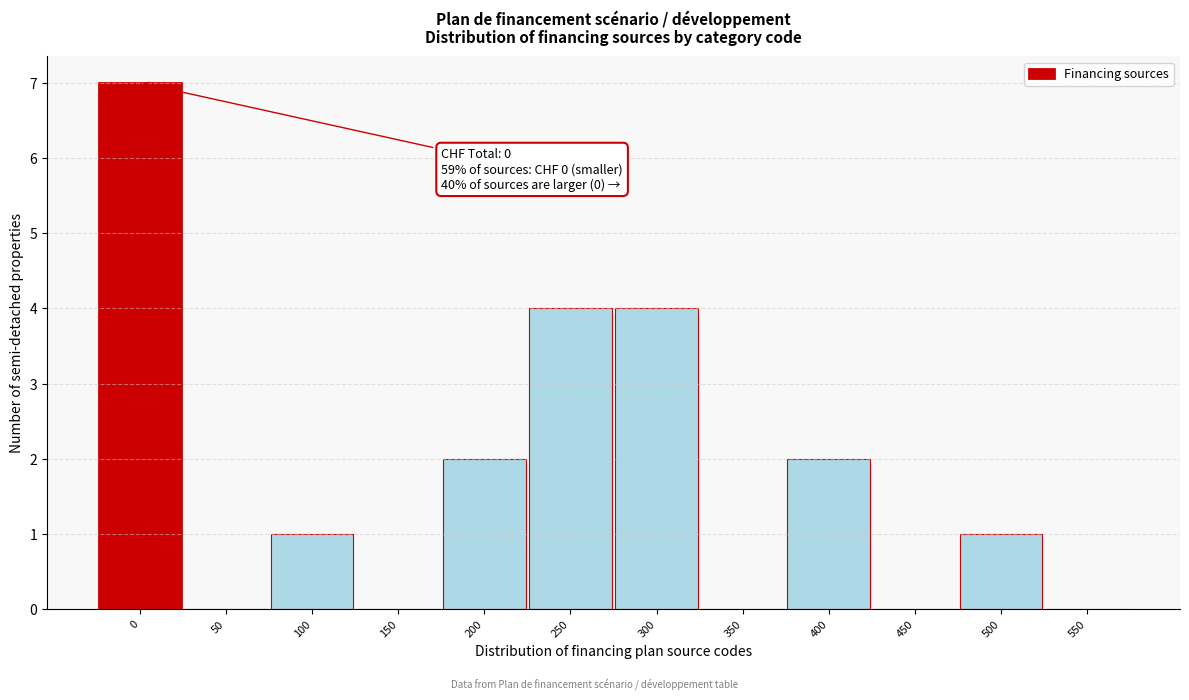

Reading left to right, list all the values displayed in this chart.

0=7	50=0	100=1	150=0	200=2	250=4	300=4	350=0	400=2	450=0	500=1	550=0